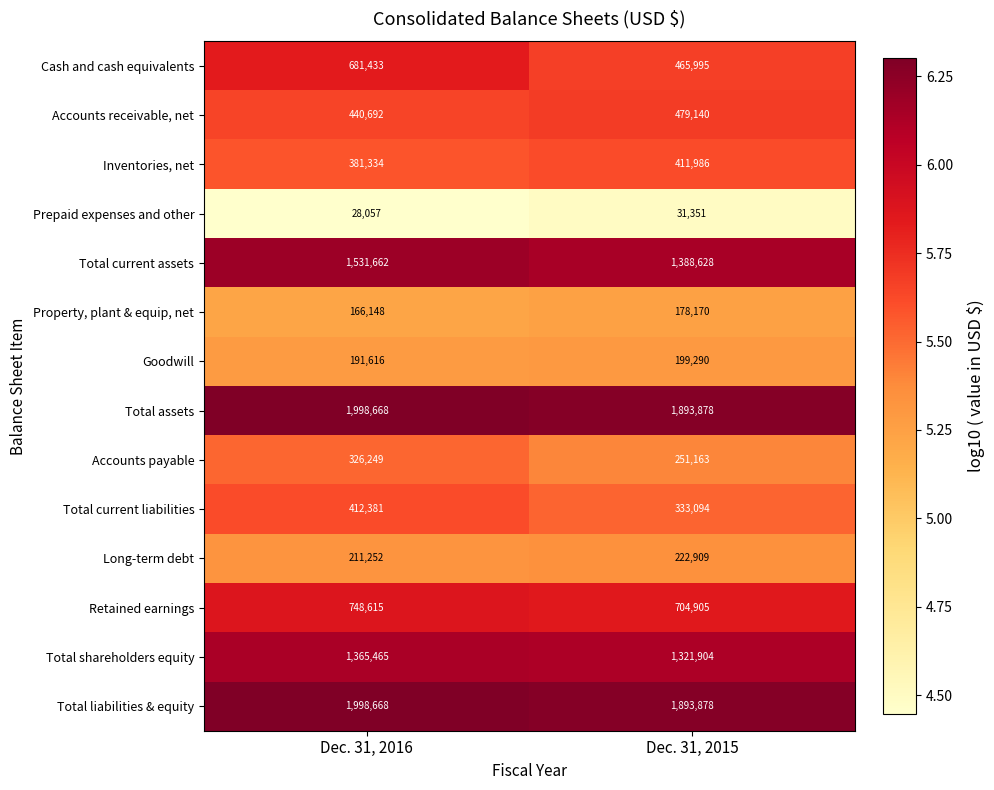

What is the total value across all series at Dec. 31, 2016?

10482240